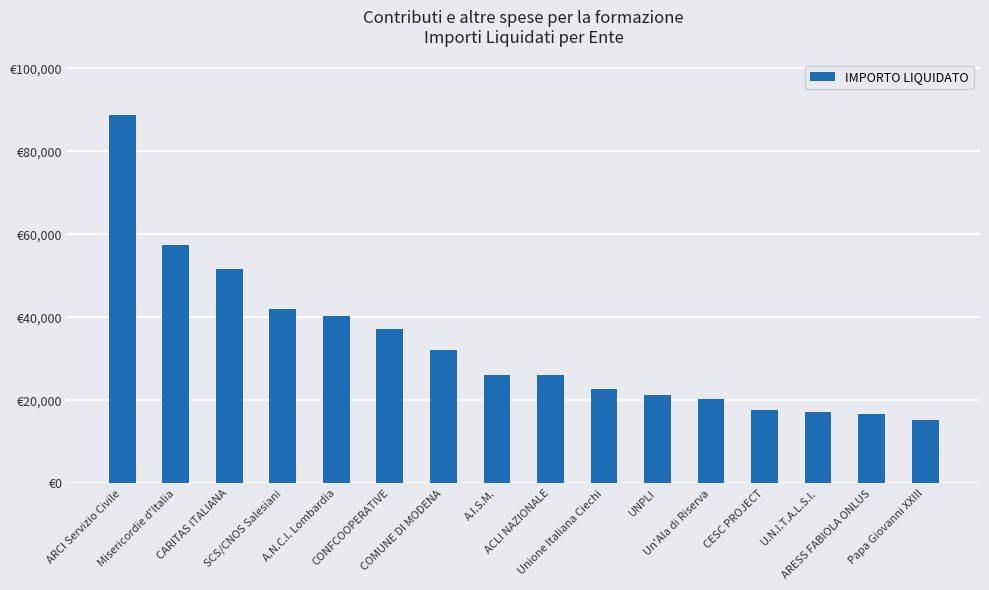

Are the bars horizontal?

No